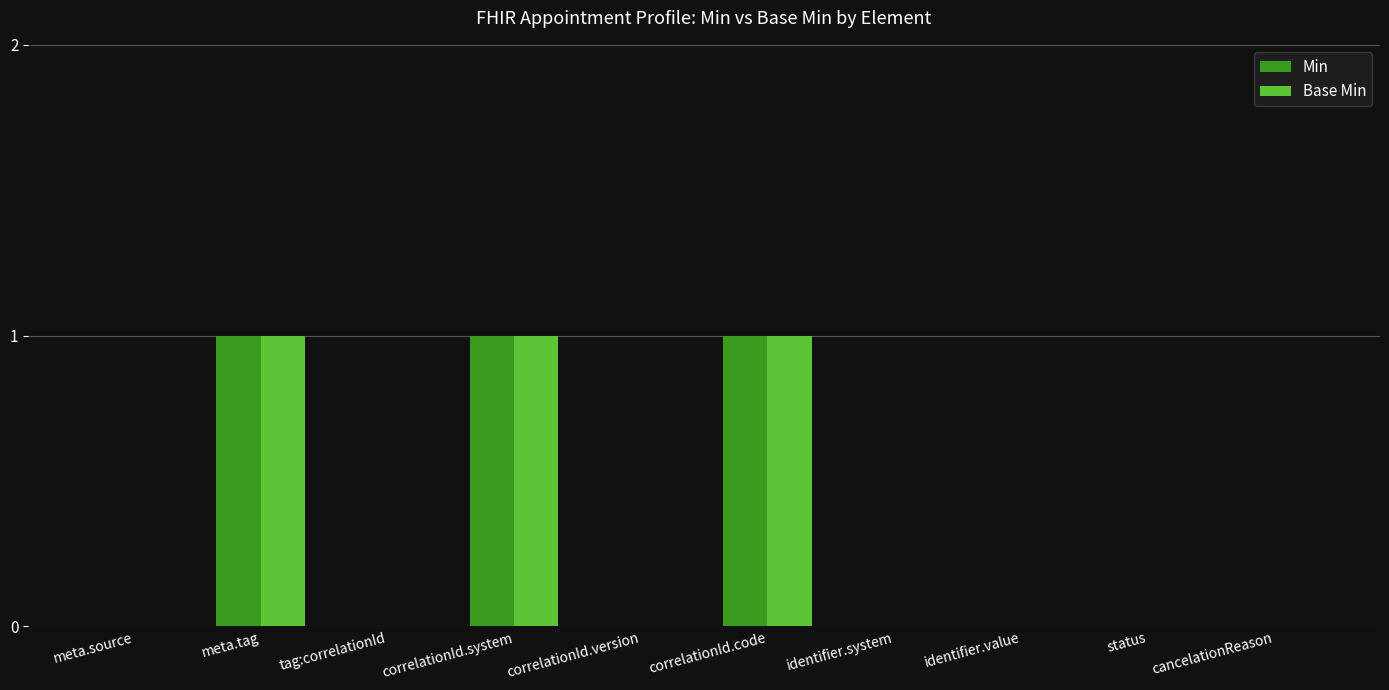

Is the value of Base Min at status greater than the value of Min at correlationId.code?

No